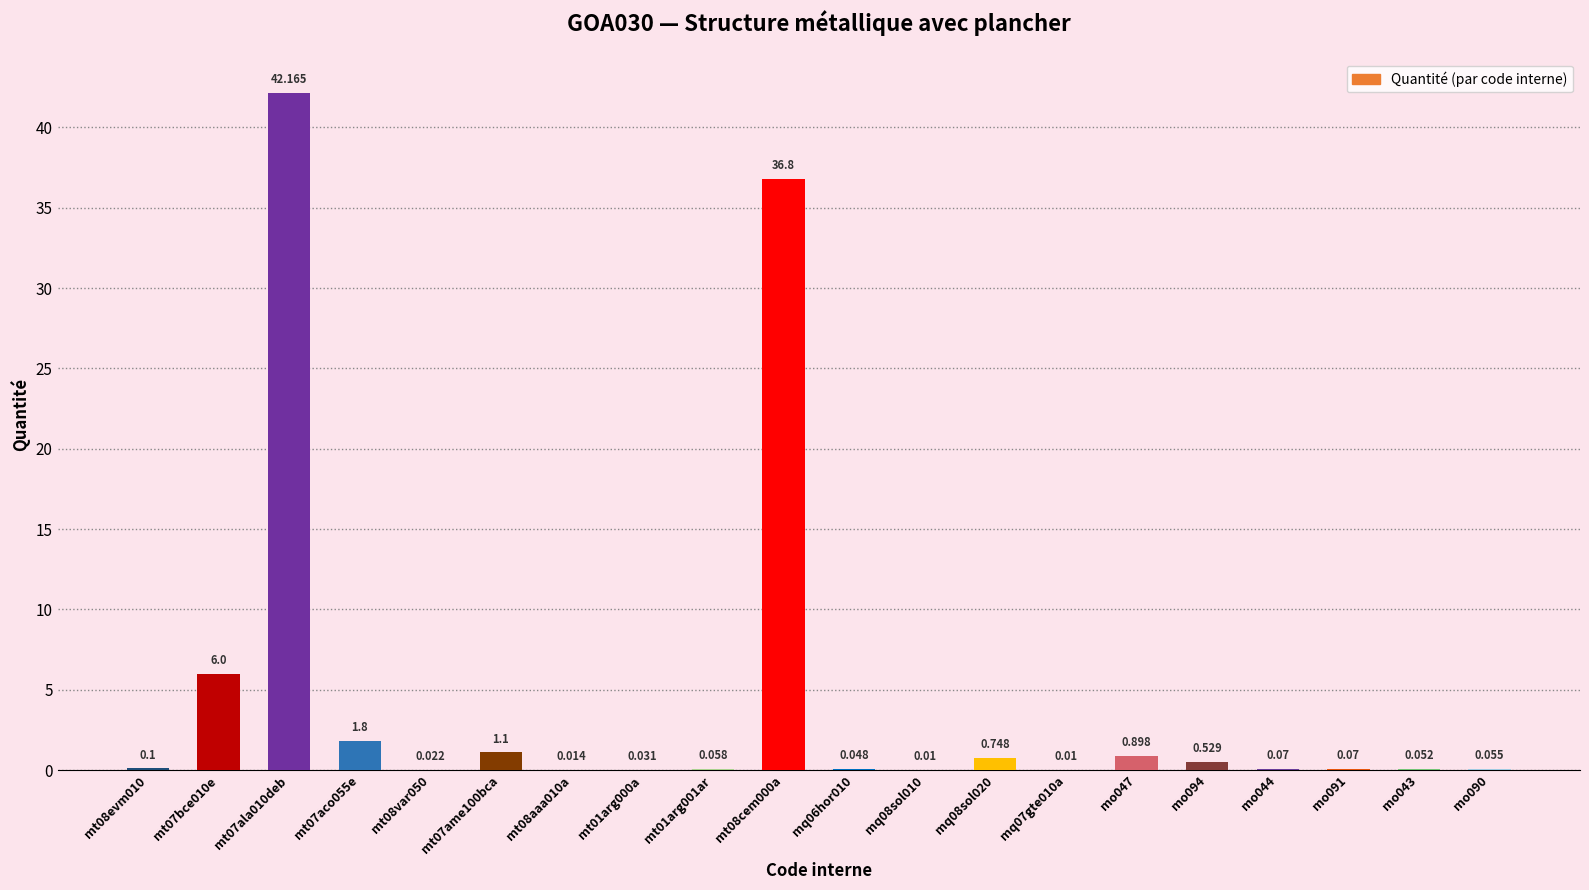

How many data points does each series have?

20